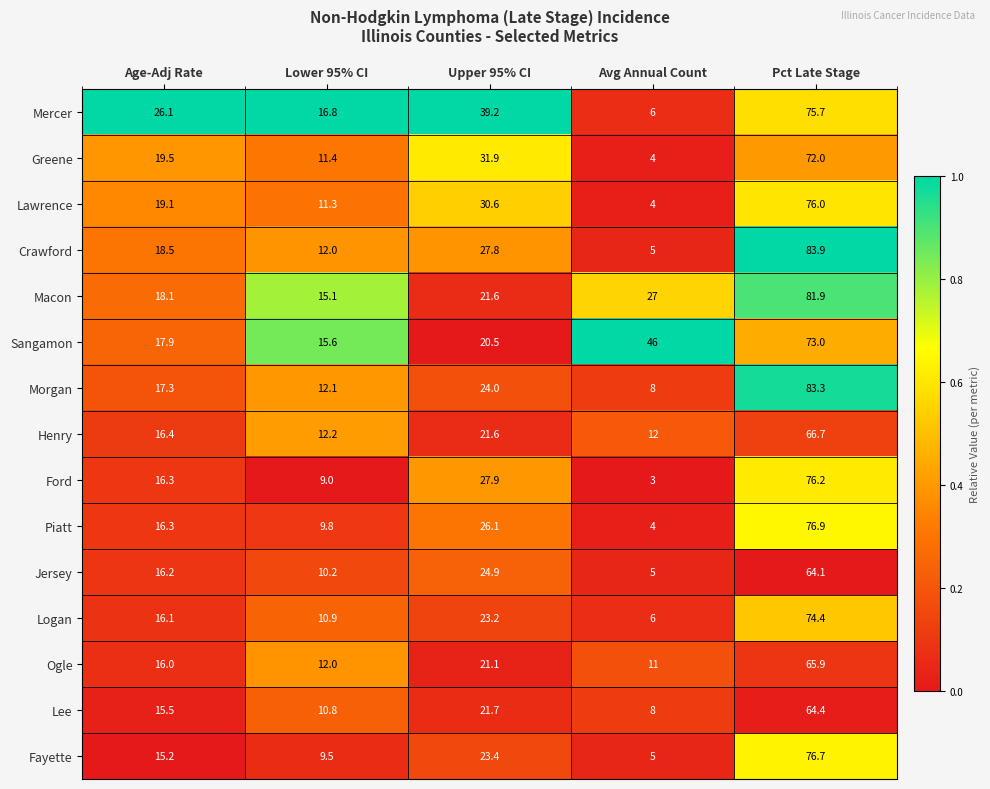

What is the difference between the maximum and minimum values in the Piatt series?

72.9